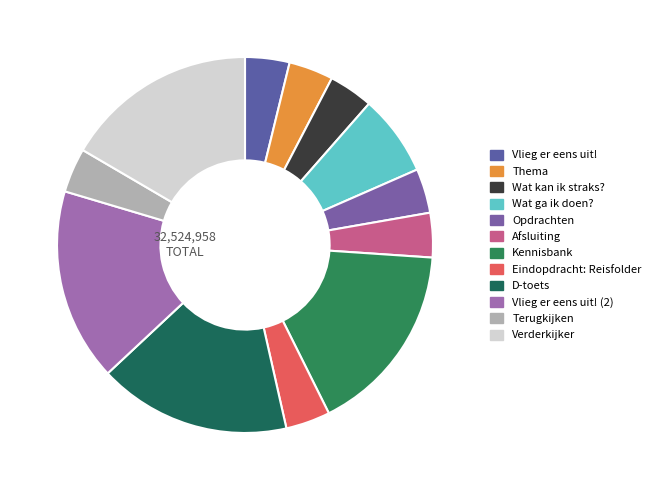

Does Afsluiting account for over 50% of the chart?

No